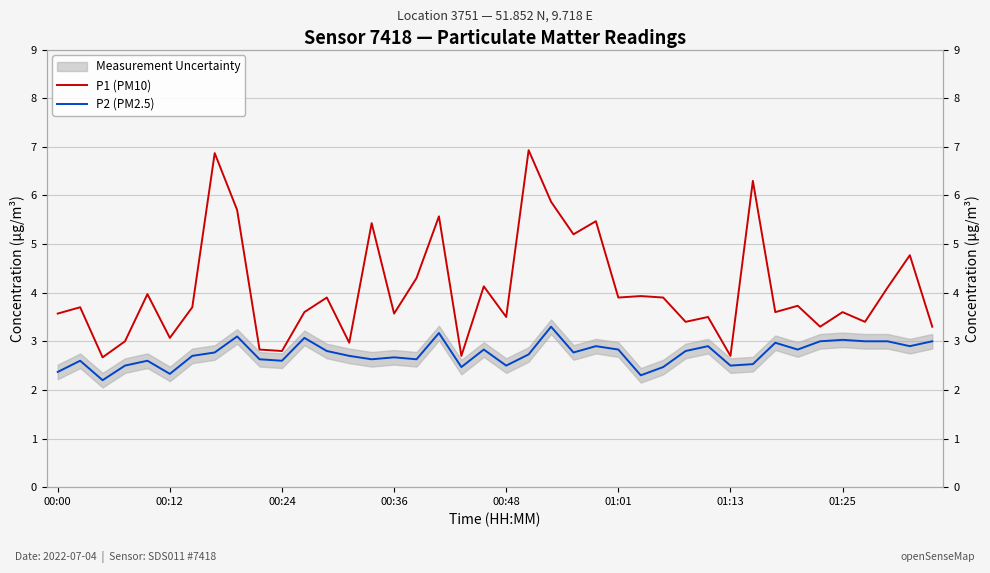

What is the total value across all series at 19?

7.0